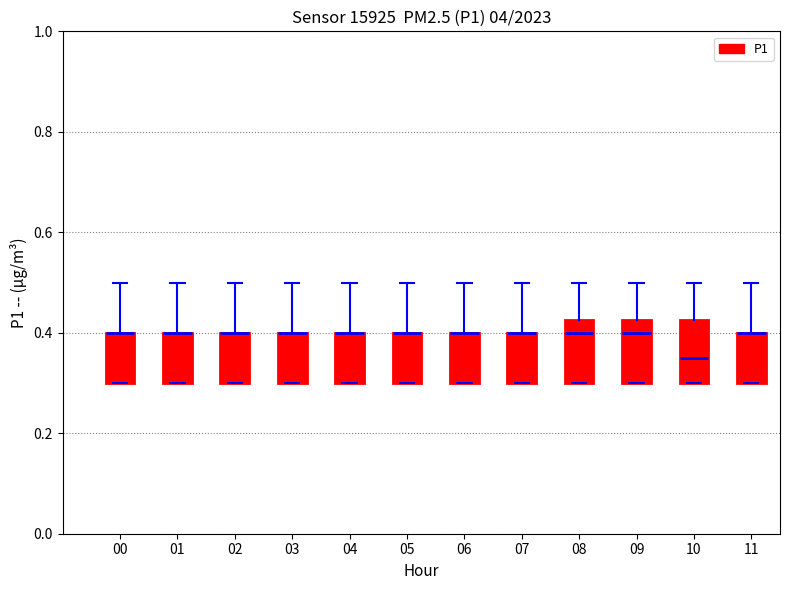

Where is the lower edge of the box at x = 10 on the y-axis? The values are not printed on the chart, so give them approximately, as read against the axis.

0.30